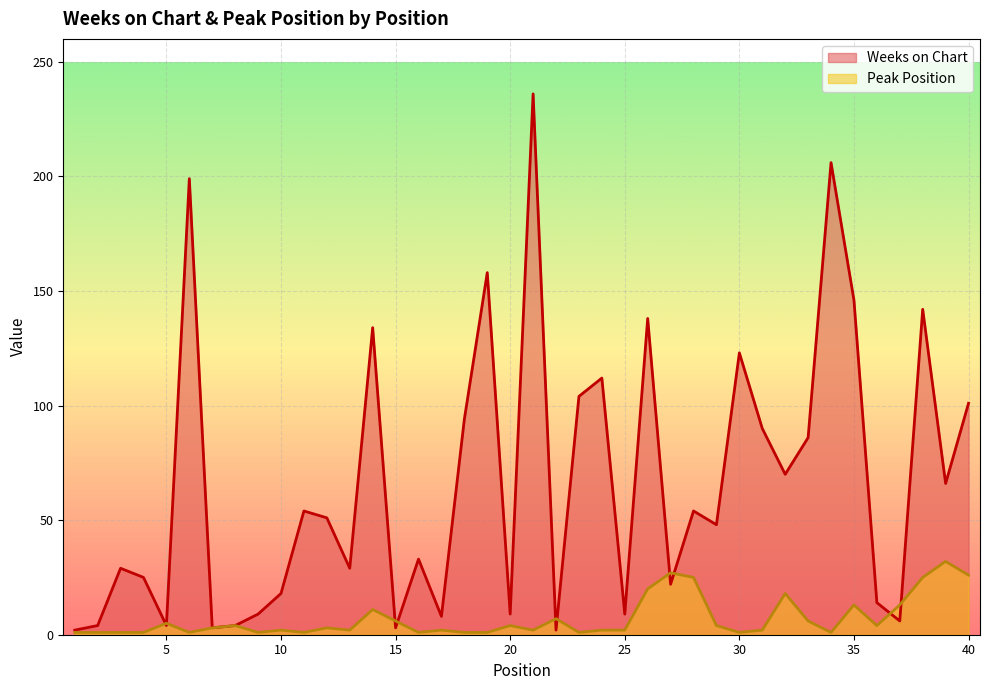

What is the value of the Peak Position point at the 21st from the left?

2